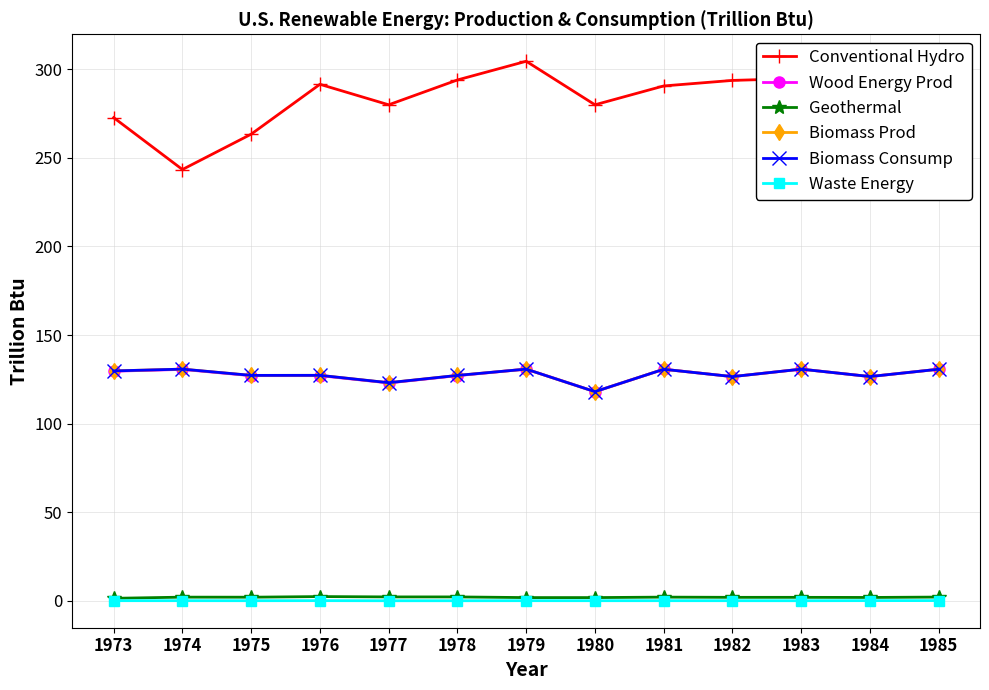

True or false: Wood Energy Prod and Biomass Consump intersect in this chart.

False